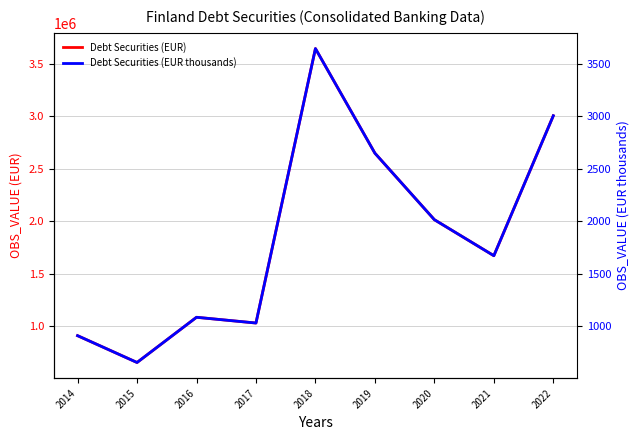

Where is the first local maximum for Debt Securities (EUR thousands)?

2016